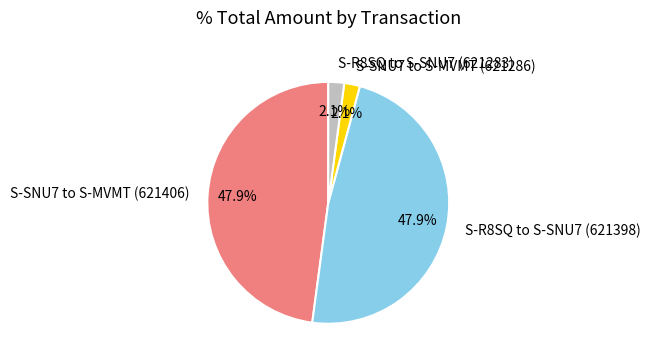

Between S-R8SQ to S-SNU7 (621398) and S-SNU7 to S-MVMT (621286), which is larger?

S-R8SQ to S-SNU7 (621398)